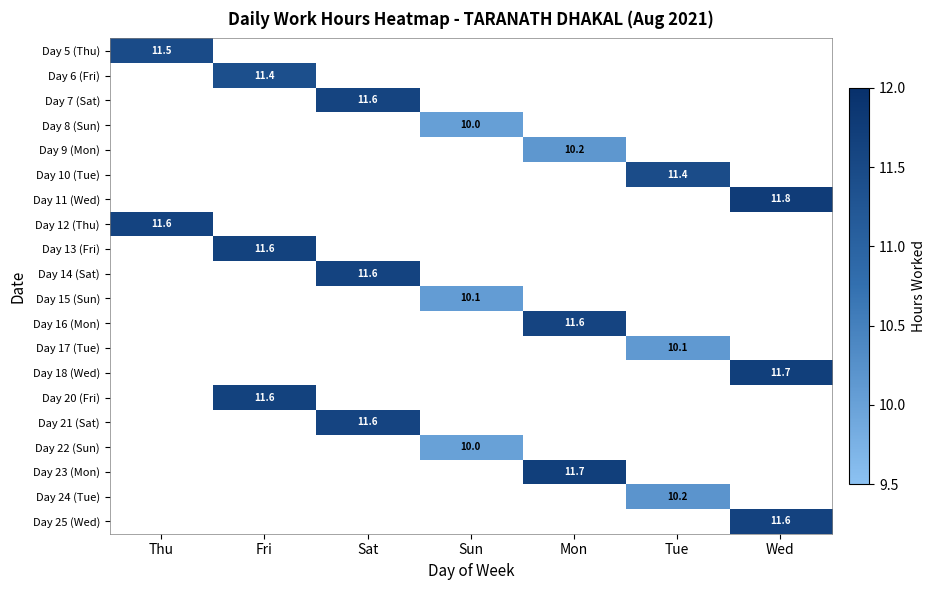

True or false: Day 11 (Wed) has a value of 11.8 at Wed.

True